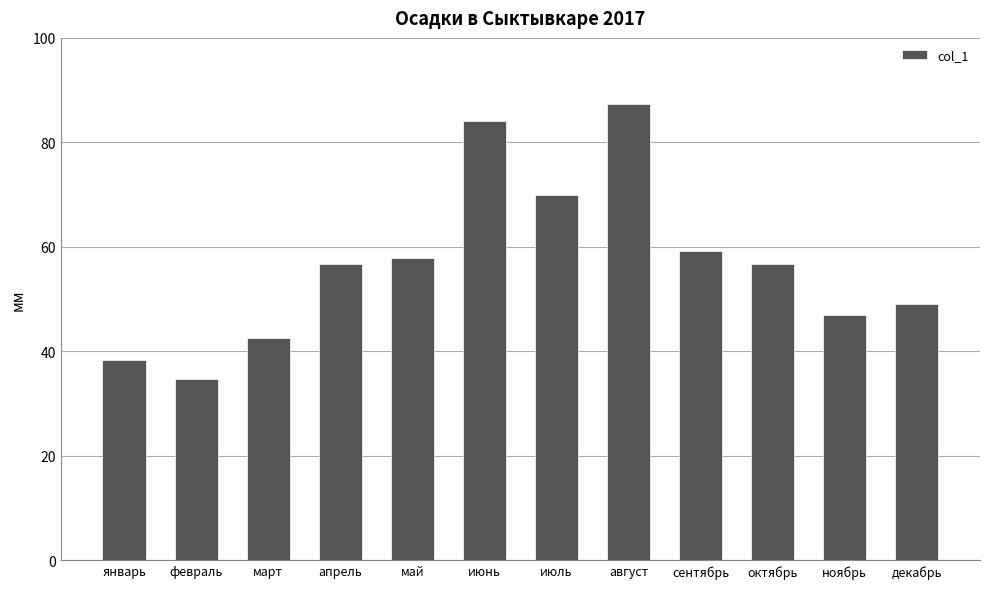

Which category has the lowest value across all series?

февраль